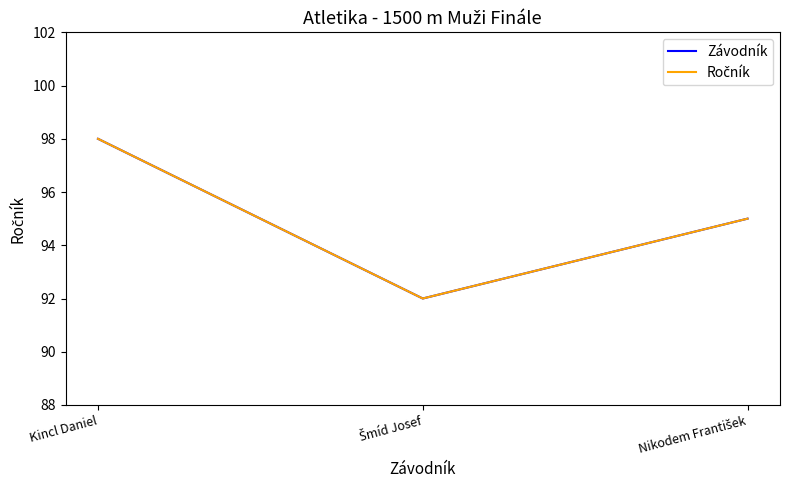

Does the chart have visible grid lines?

No